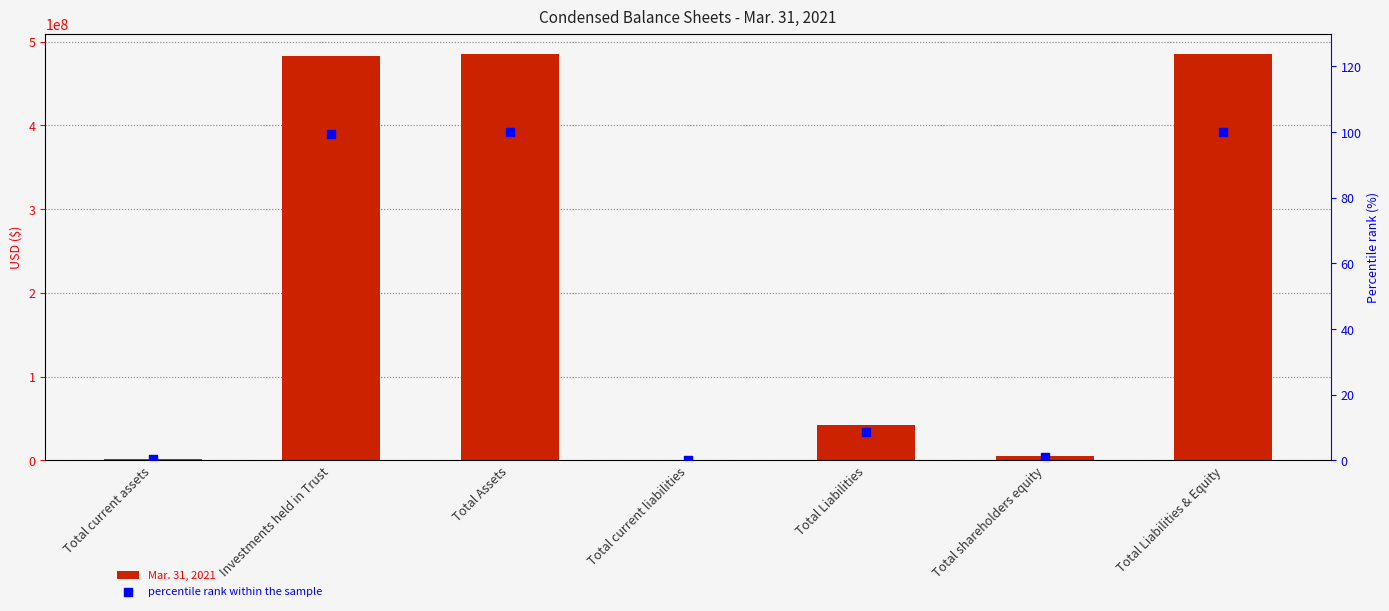

At how many categories does at least one series exceed 152239900?

3